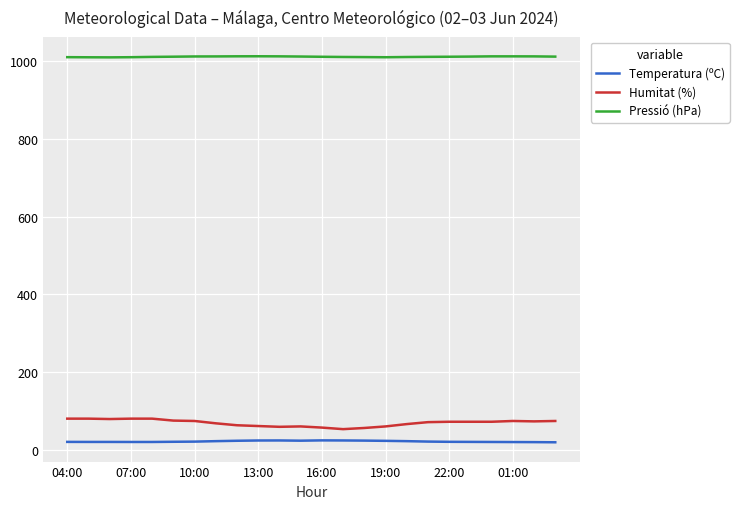

How many lines are shown in the chart?

3